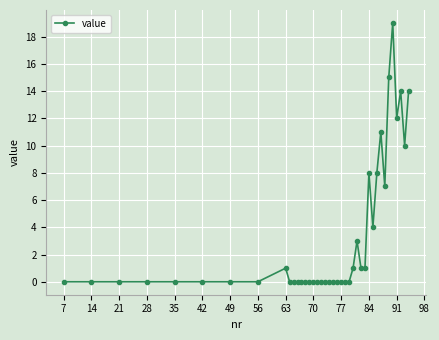

True or false: there are more than 1 points higher than both neighbors.

True